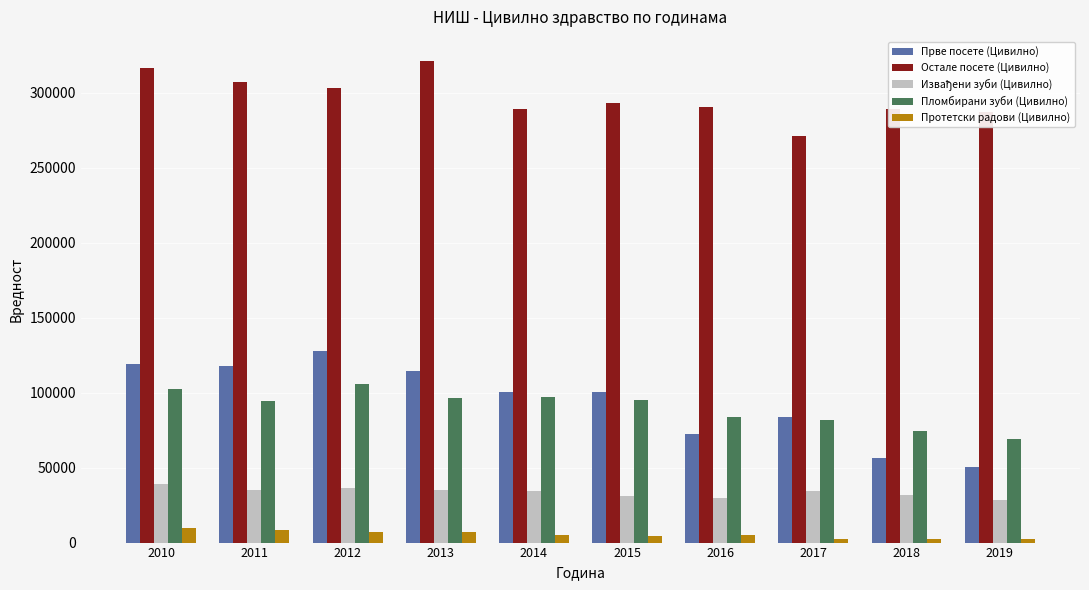

How many groups of bars are there?

10